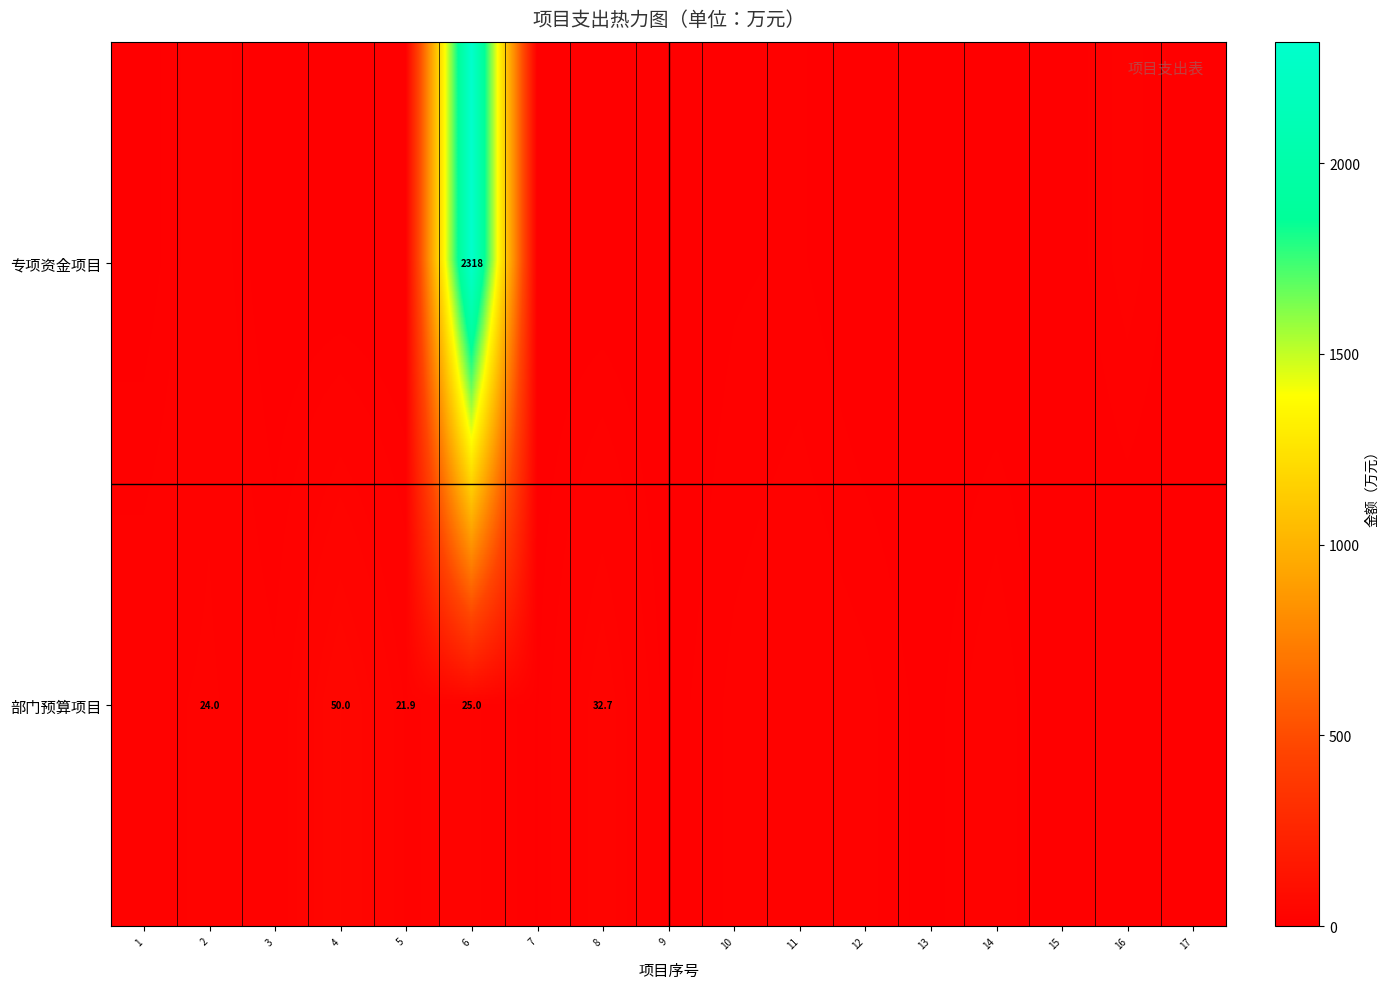

The 专项资金项目 series shows 1.0 at 4. True or false?

True